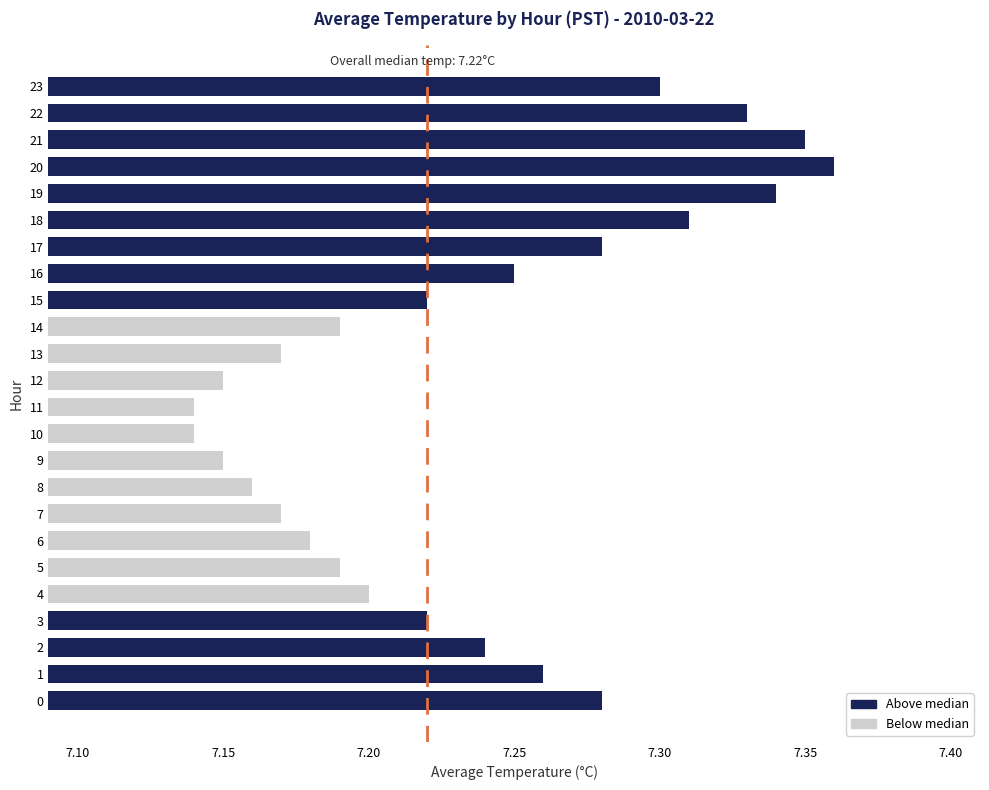

The value at 18 is 11.5. True or false?

False